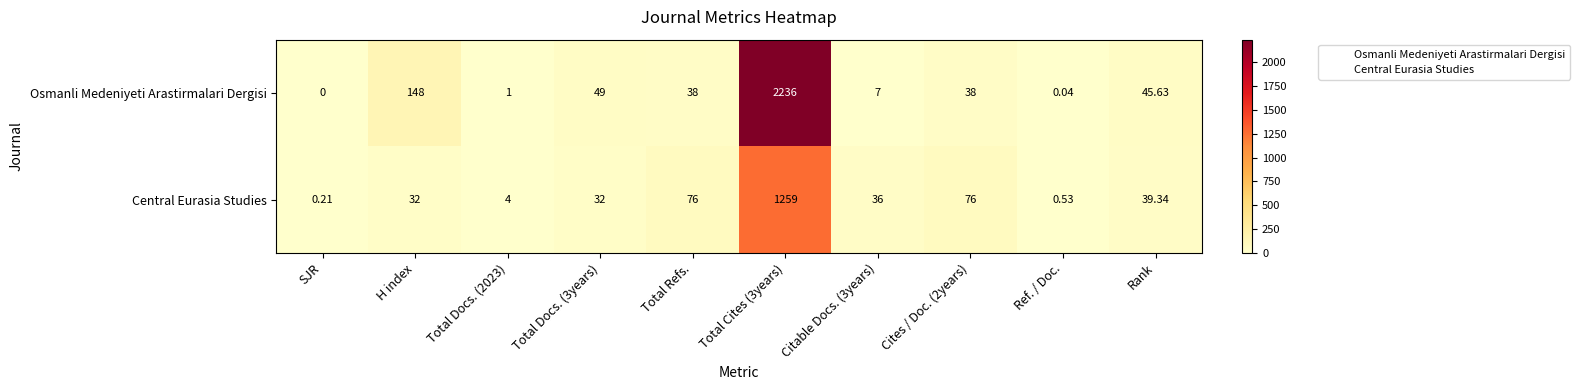

Where does the Central Eurasia Studies series first go above 36?

Total Refs.